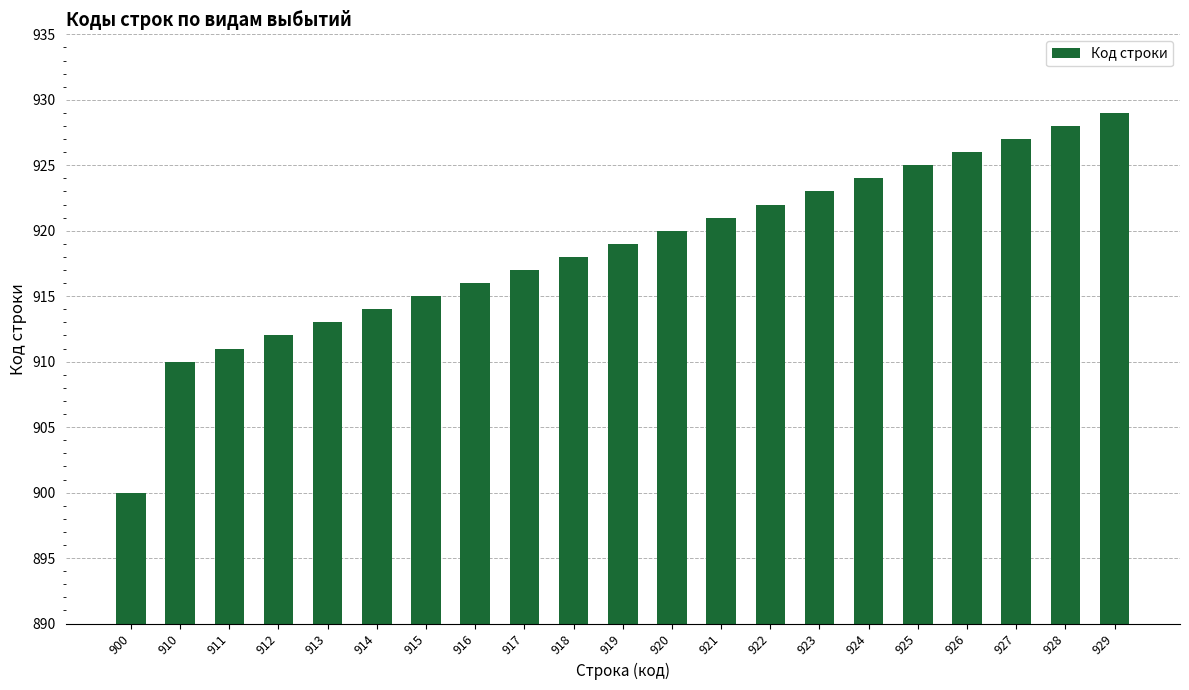

The chart shows a value of 422 at 913. True or false?

False